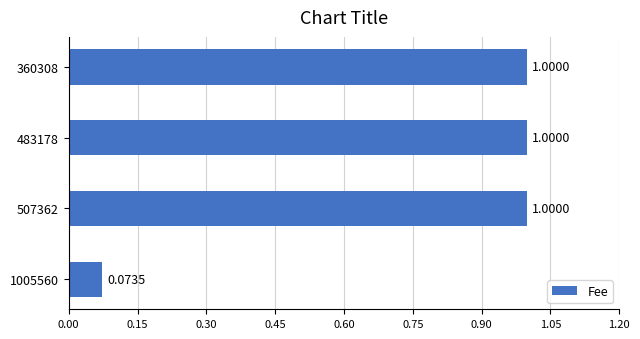

What is the difference between the second highest and minimum values?

0.9